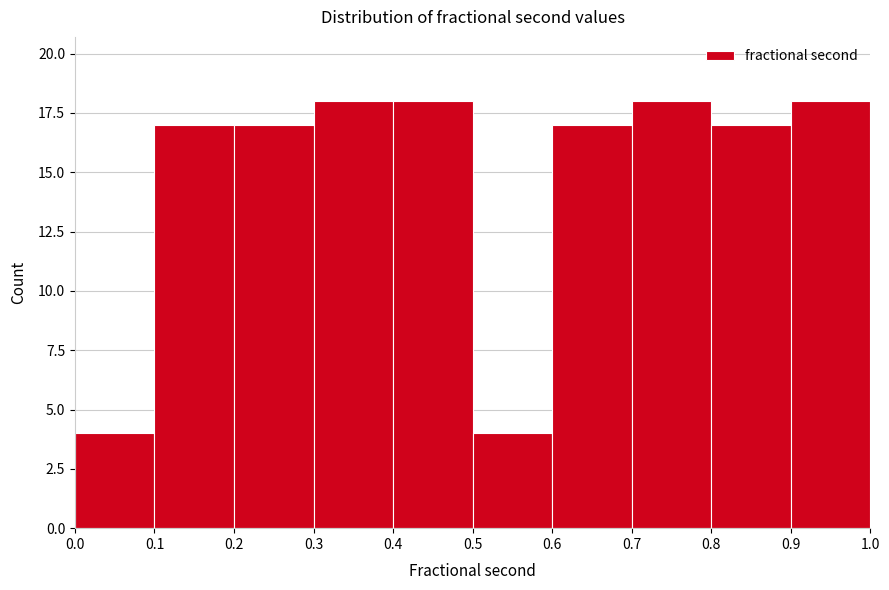

Reading left to right, list every bar in this chart as the range it spans on the x-axis followed by its height. The values are not printed on the chart, so give them approximately, as read against the axis.

0.0 to 0.1: 4
0.1 to 0.2: 17
0.2 to 0.3: 17
0.3 to 0.4: 18
0.4 to 0.5: 18
0.5 to 0.6: 4
0.6 to 0.7: 17
0.7 to 0.8: 18
0.8 to 0.9: 17
0.9 to 1.0: 18